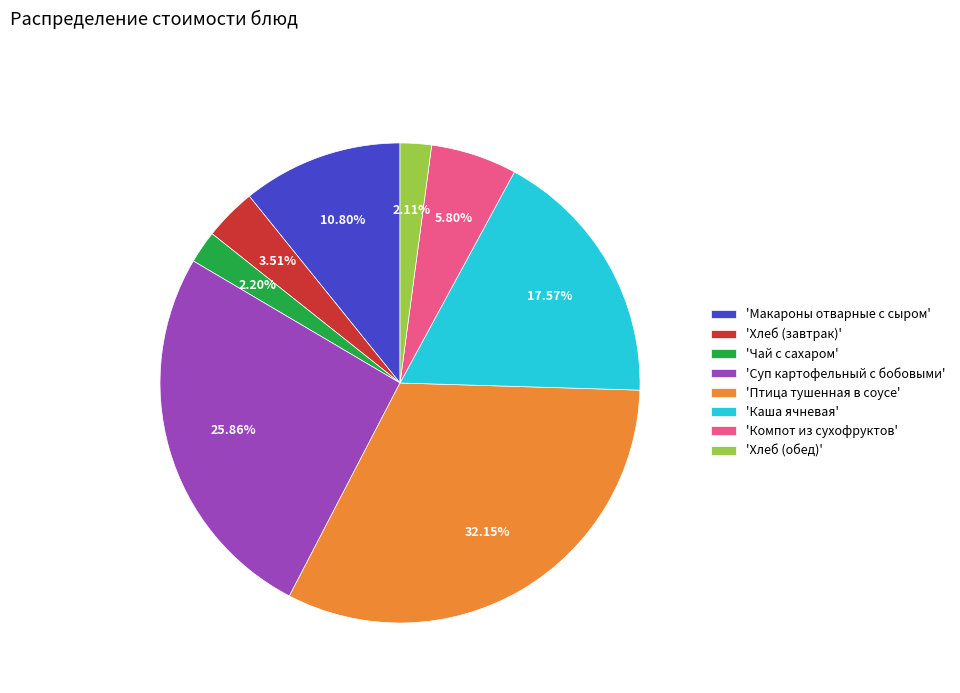

Is the sum of 'Хлеб (завтрак)' and 'Компот из сухофруктов' greater than half?

No